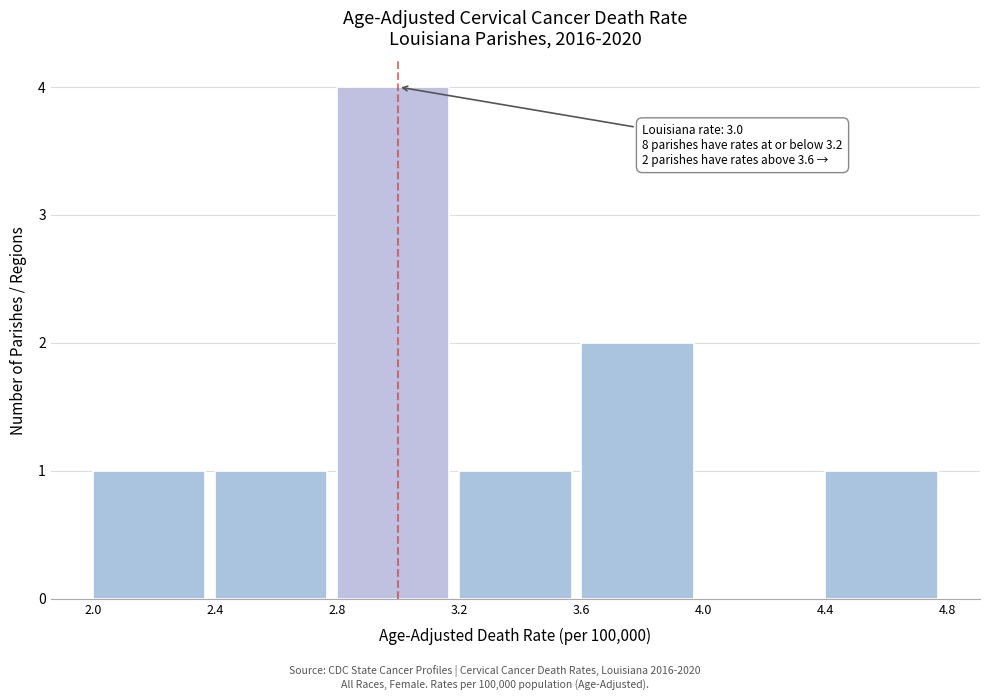

Which range on the x-axis has the tallest bar?

2.8 to 3.2